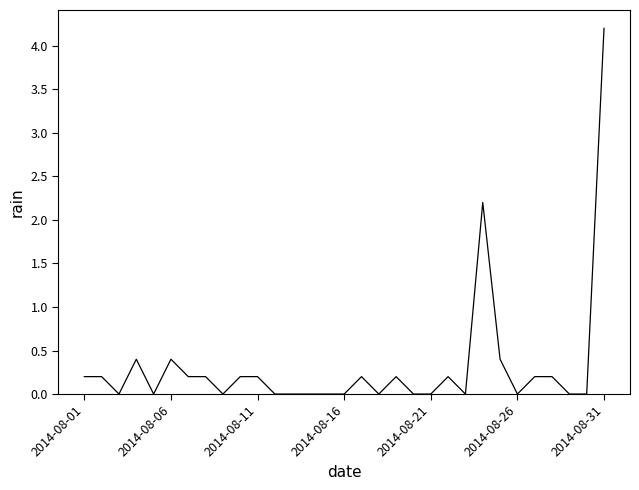

What is the greatest value displayed?

4.2